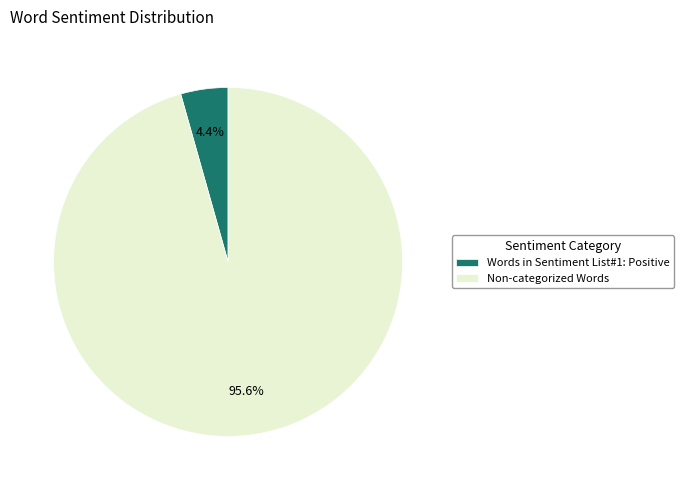

What portion of the pie excludes Non-categorized Words?

4.4%